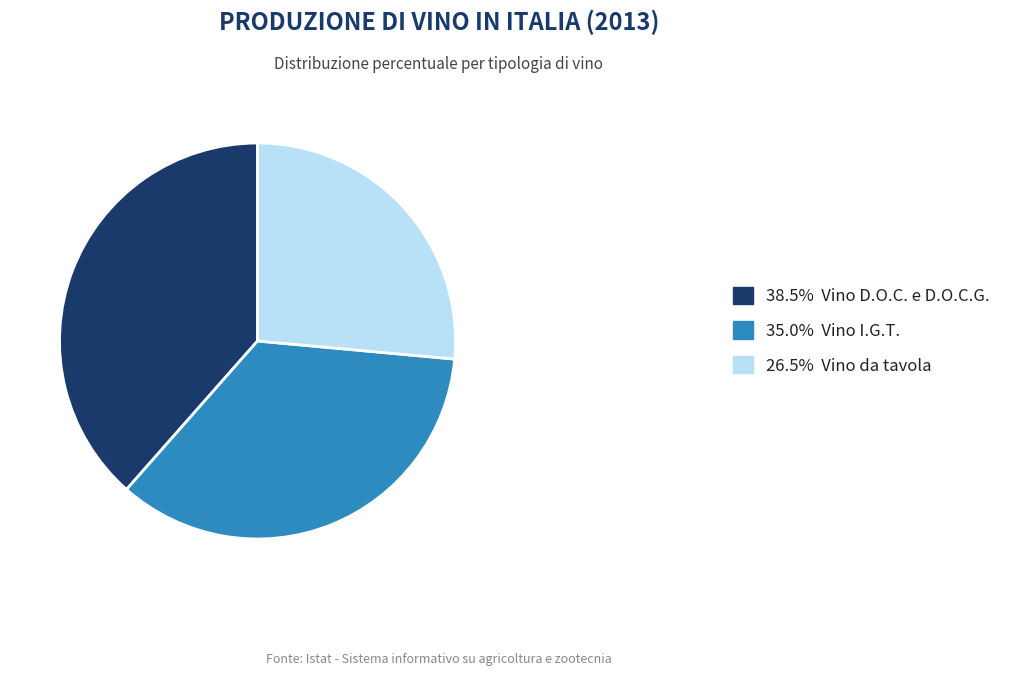

Approximately how many times larger is the value at 26.5% Vino da tavola compared to 35.0% Vino I.G.T.?

0.8